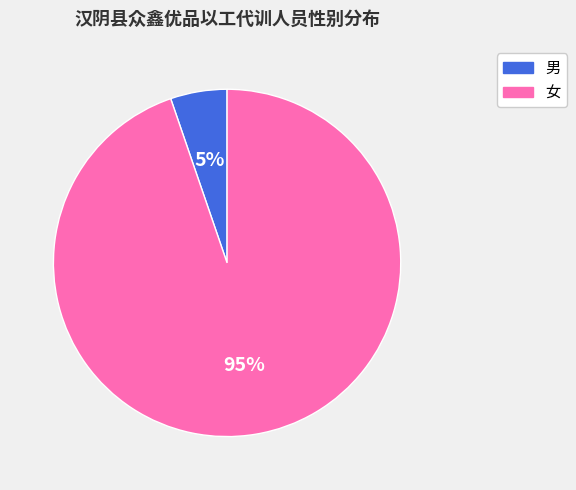

Is the sum of 女 and 男 greater than half?

Yes